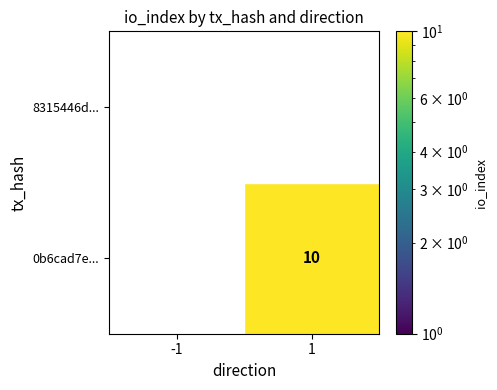

Is the value of 8315446d... at -1 greater than the value of 0b6cad7e... at 1?

No